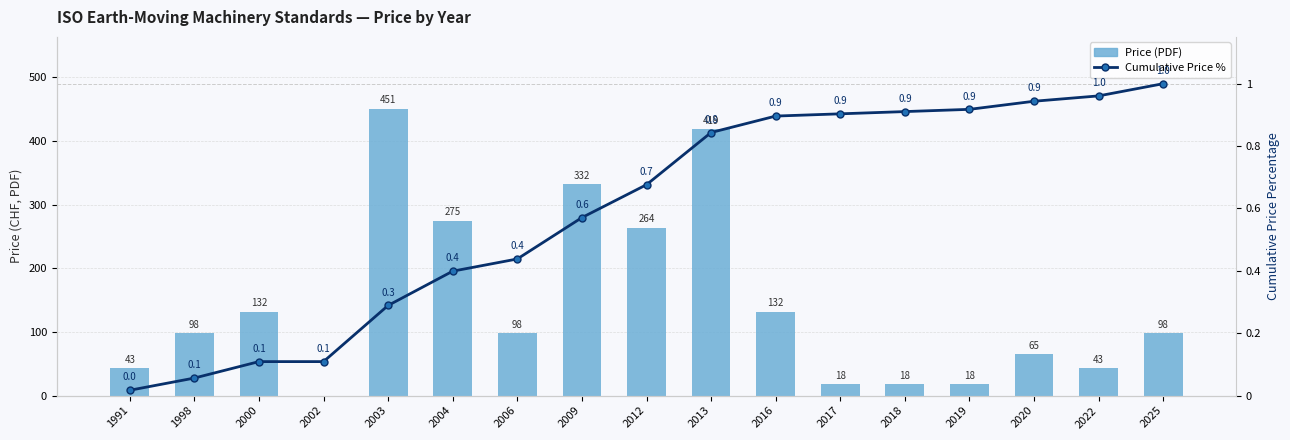

At how many categories does at least one series exceed 346?

2